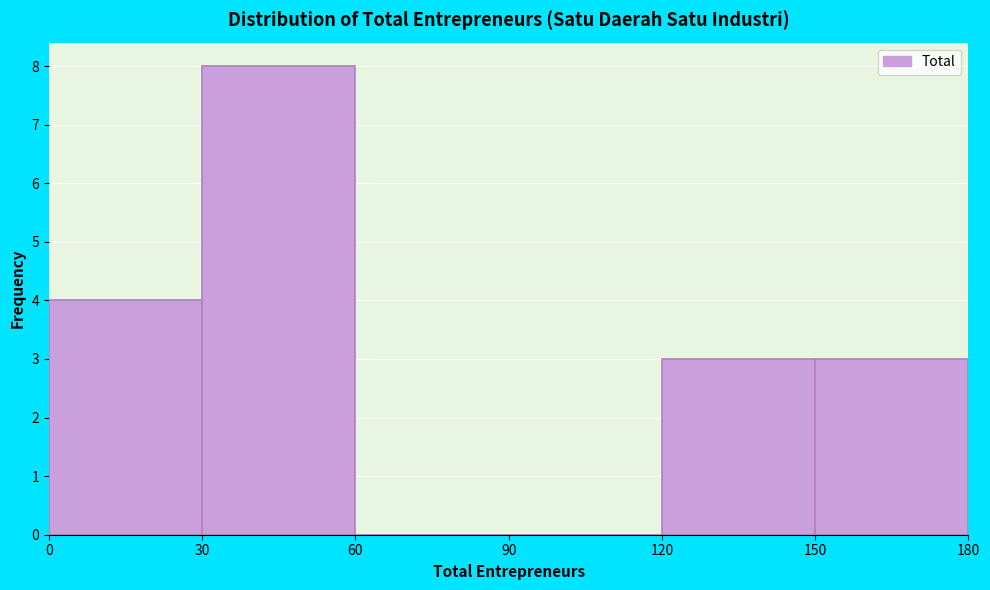

Which range on the x-axis has the tallest bar?

30 to 60